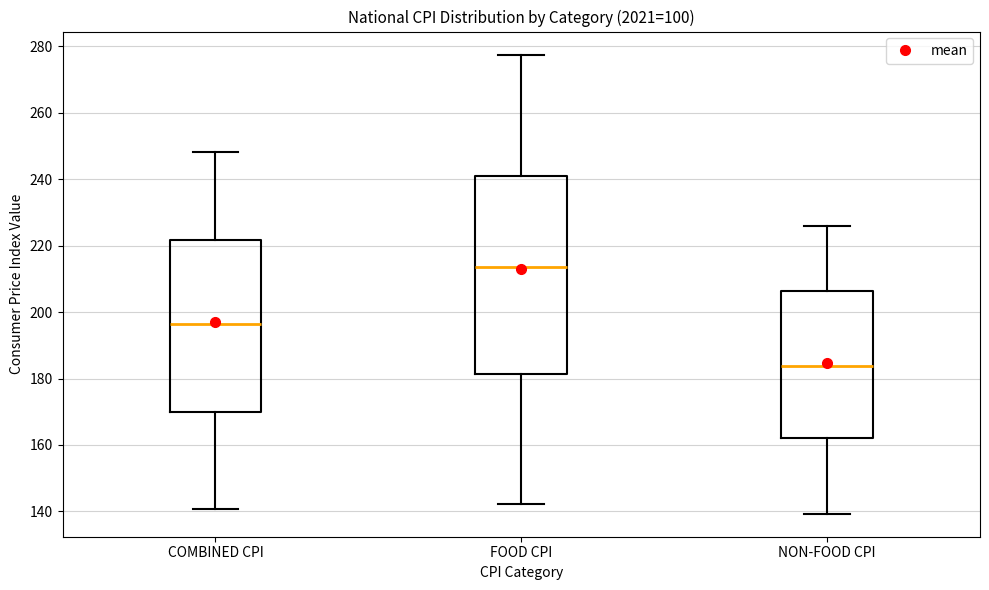

Where is the upper edge of the box for FOOD CPI on the y-axis? The values are not printed on the chart, so give them approximately, as read against the axis.

242